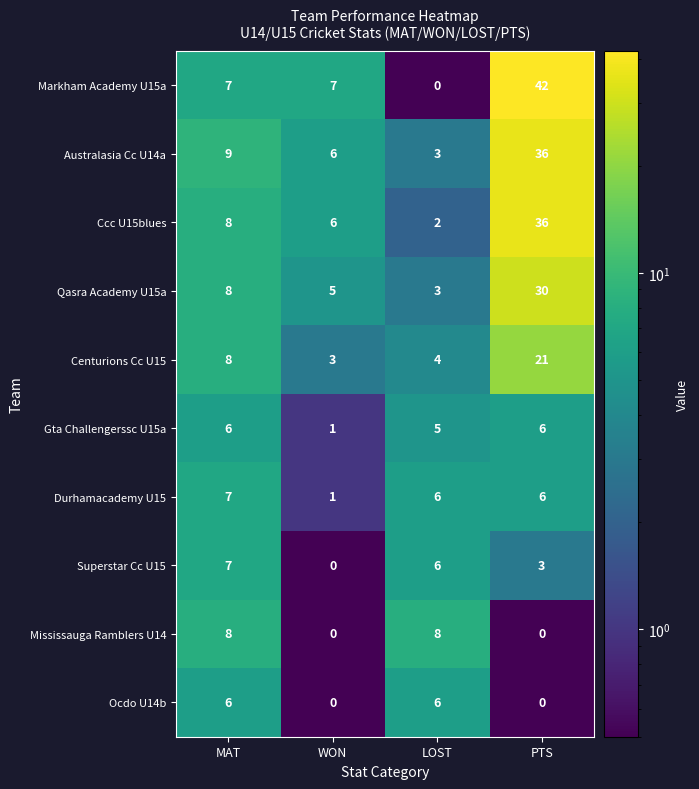

What is the difference between the Ocdo U14b values at MAT and WON?

6